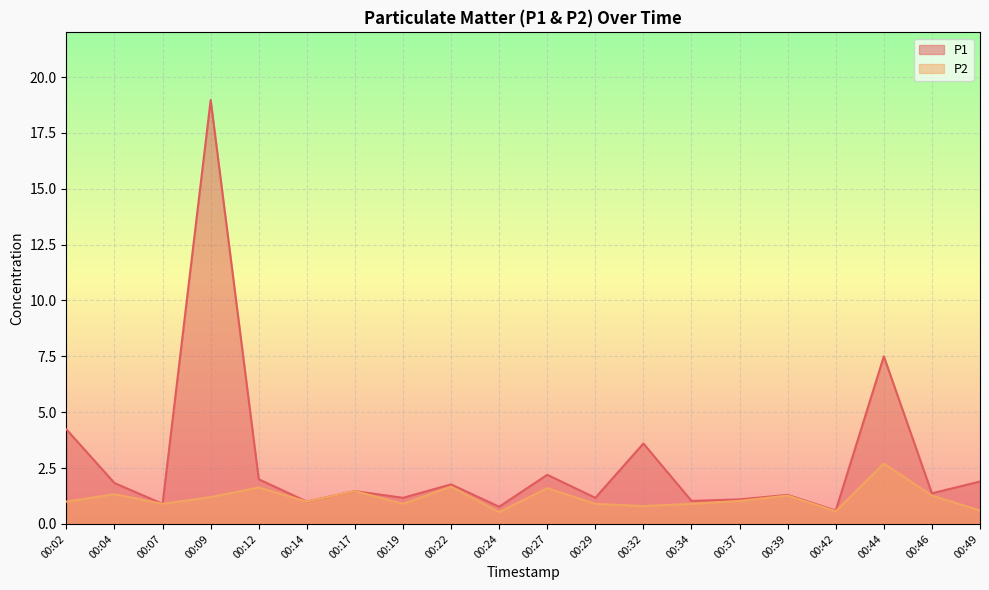

At which category does P2 reach its first local peak?

00:04